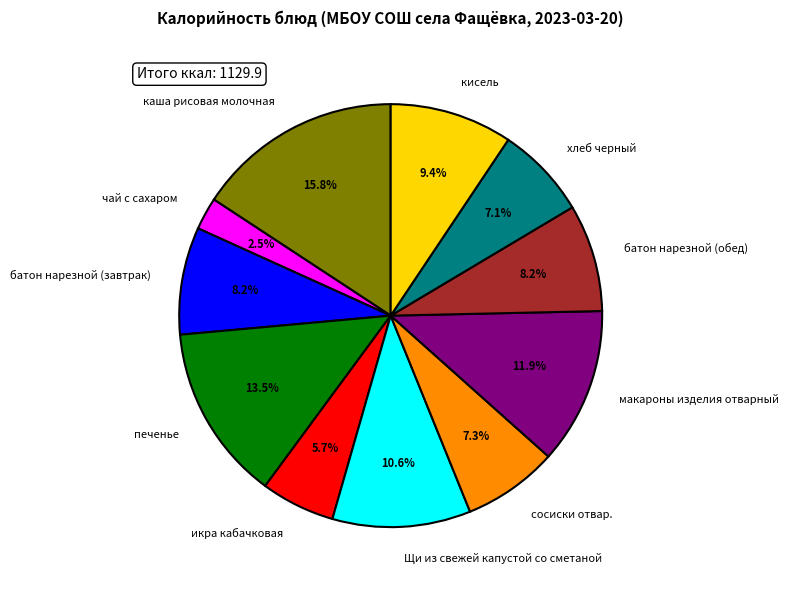

Is there any slice that represents more than half of the pie?

No